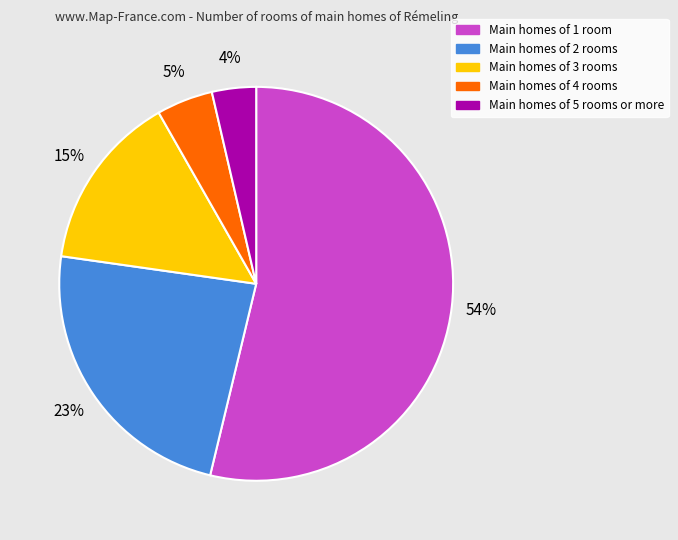

Is there a majority slice in this chart?

Yes